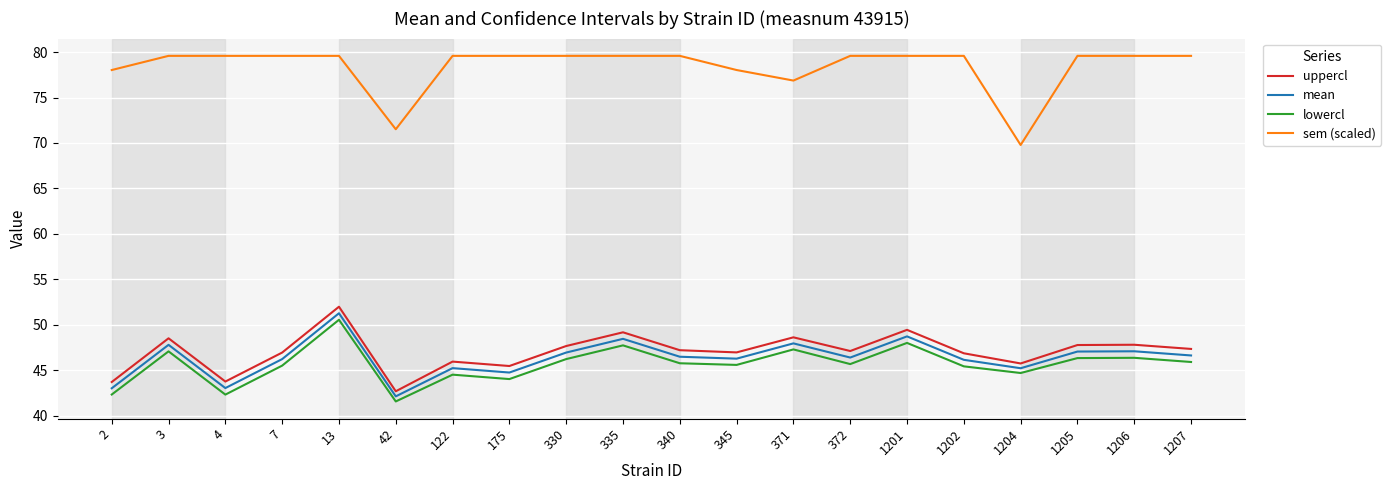

What is the average value of the mean series?

46.3